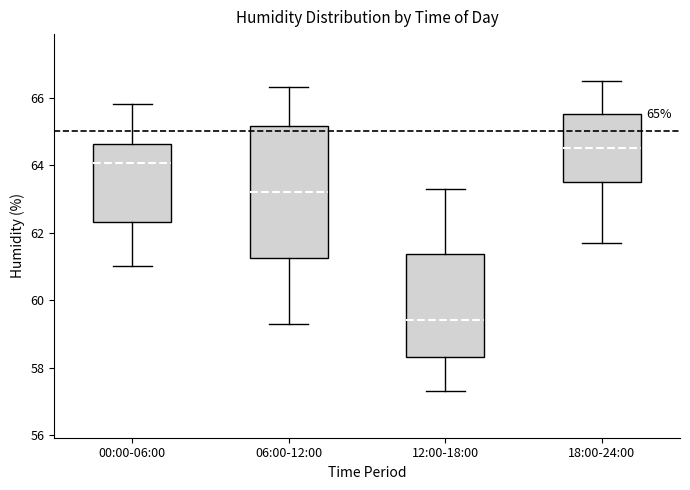

Which box is the tallest, from its lower edge to its upper edge?

06:00-12:00